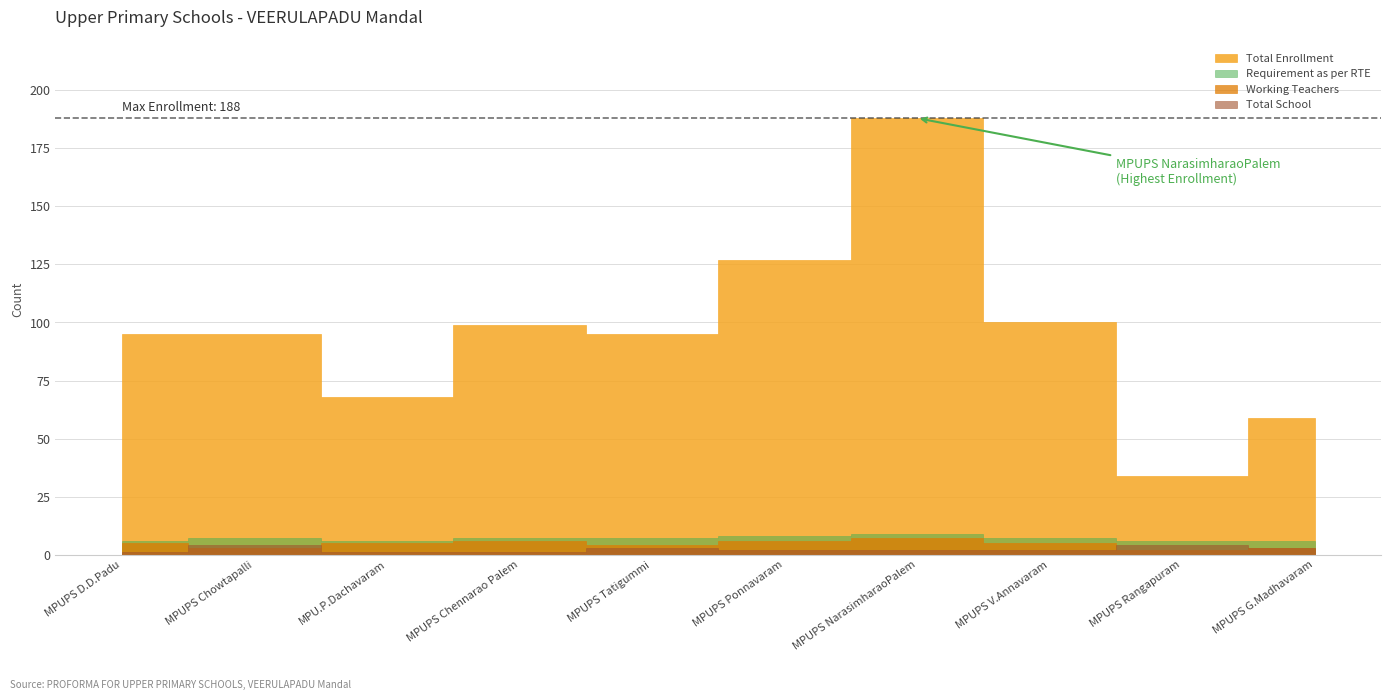

Is it true that Total School equals 1 at MPU.P.Dachavaram?

False